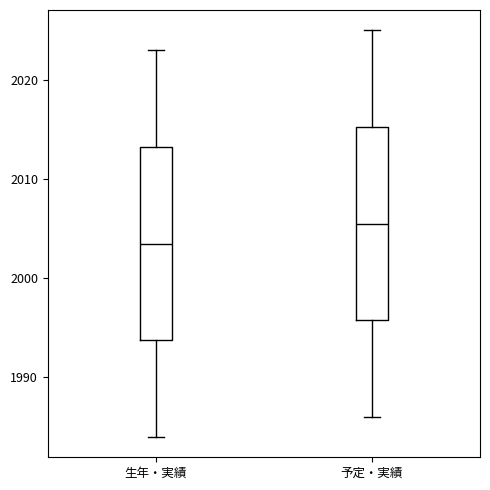

Where does the median line of the box for 生年・実績 sit on the y-axis? The values are not printed on the chart, so give them approximately, as read against the axis.

2004